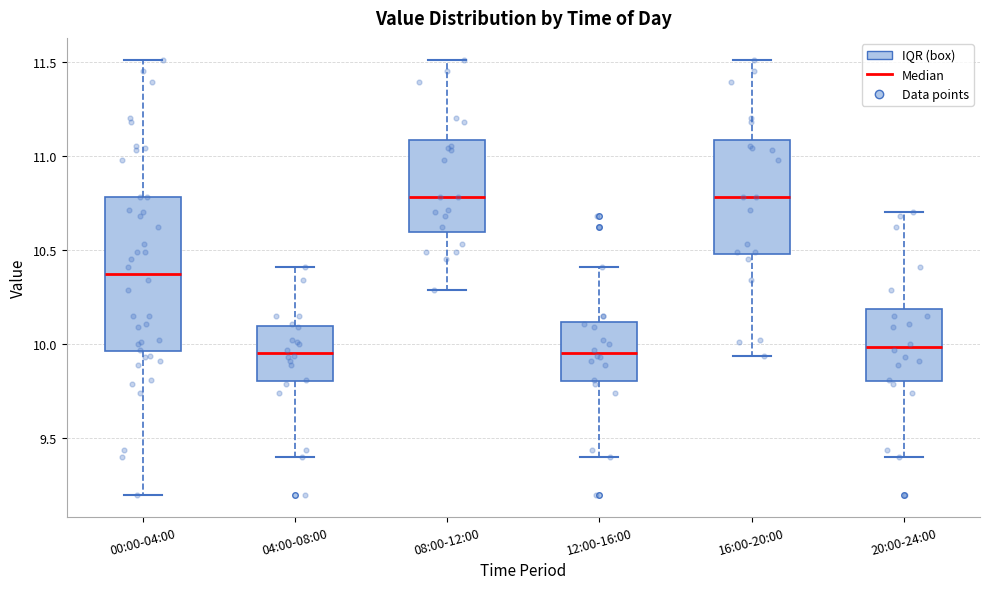

Reading left to right, transcribe this box plot: for each box, give where its median line is, the range the box spans, and where its two whiskers end, as read against the y-axis. The values are not printed on the chart, so give them approximately, as read against the axis.

00:00-04:00: median 10.40, box 9.95 to 10.80, whiskers 9.20 to 11.50
04:00-08:00: median 9.95, box 9.80 to 10.10, whiskers 9.40 to 10.40
08:00-12:00: median 10.80, box 10.60 to 11.10, whiskers 10.30 to 11.50
12:00-16:00: median 9.95, box 9.80 to 10.10, whiskers 9.40 to 10.40
16:00-20:00: median 10.80, box 10.50 to 11.10, whiskers 9.95 to 11.50
20:00-24:00: median 10.00, box 9.80 to 10.20, whiskers 9.40 to 10.70